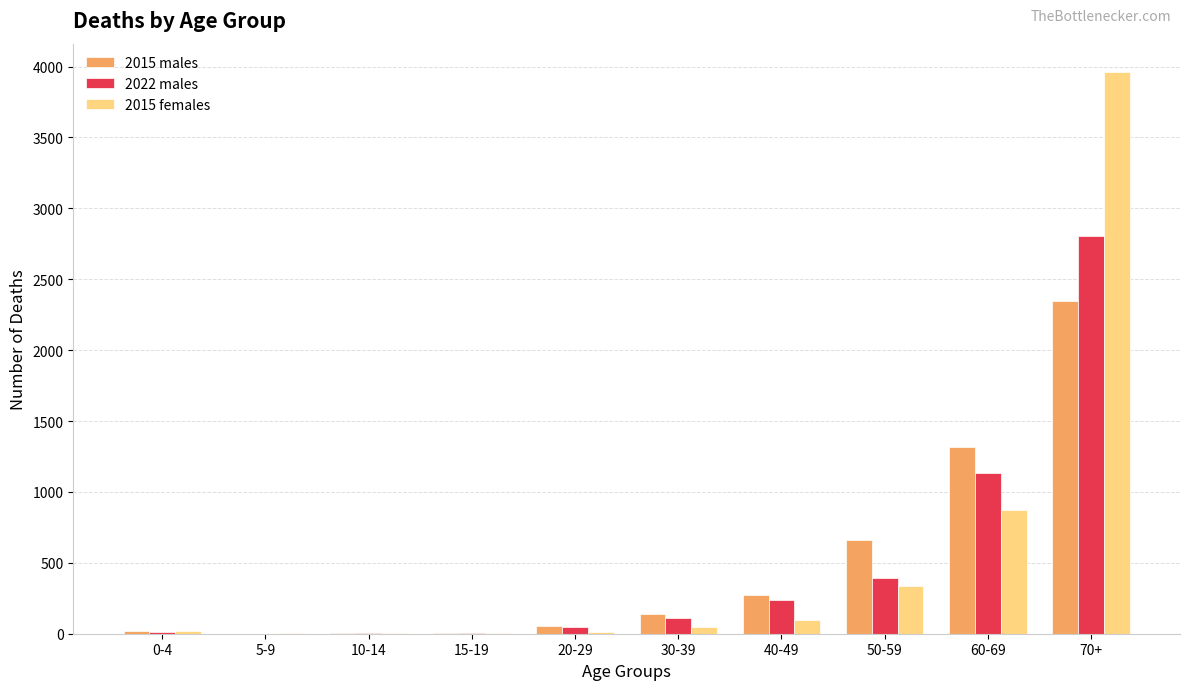

Between 50-59 and 70+, which series saw the biggest shift?

2015 females